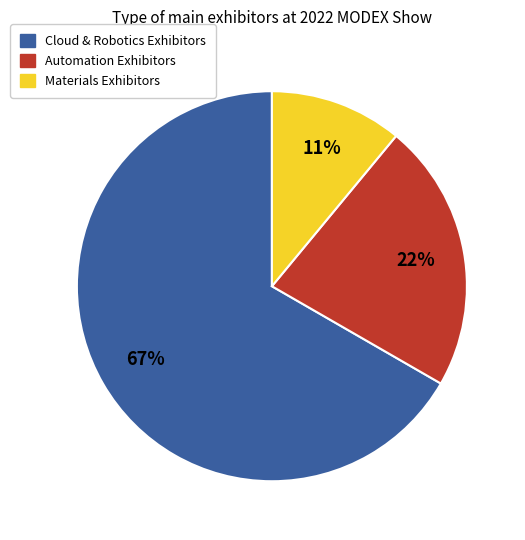

To the nearest percent, what is the average slice percentage?

33%